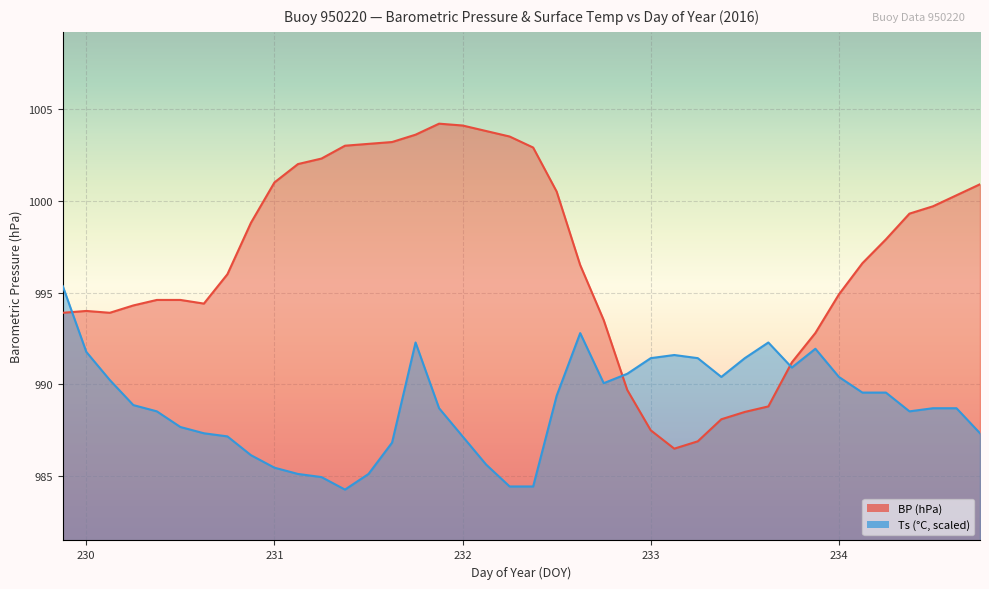

Where does the Ts series first go above 988?

229.875